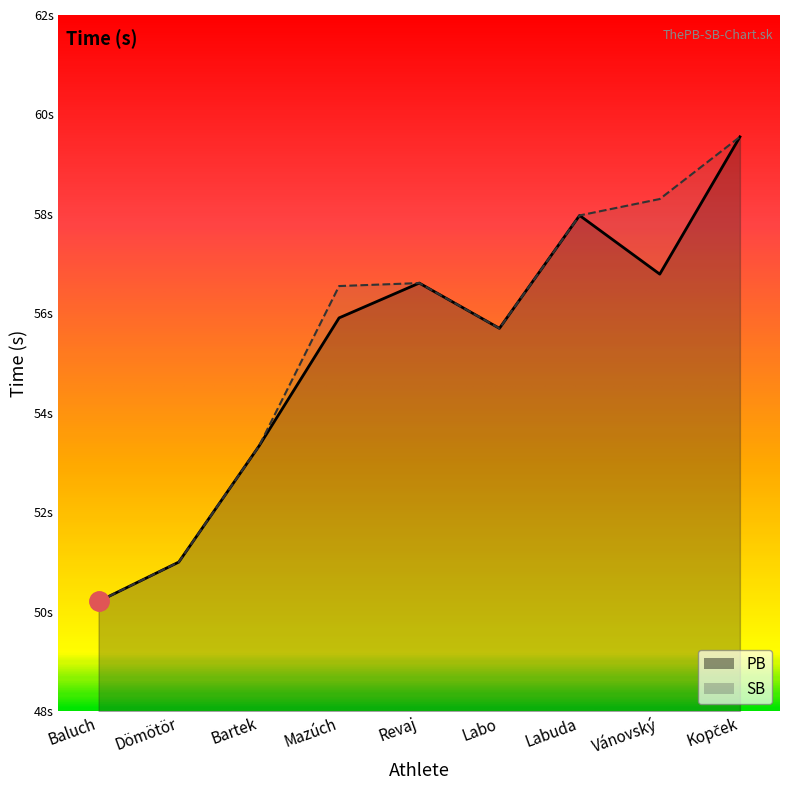

Which series has the largest range (max minus min)?

PB